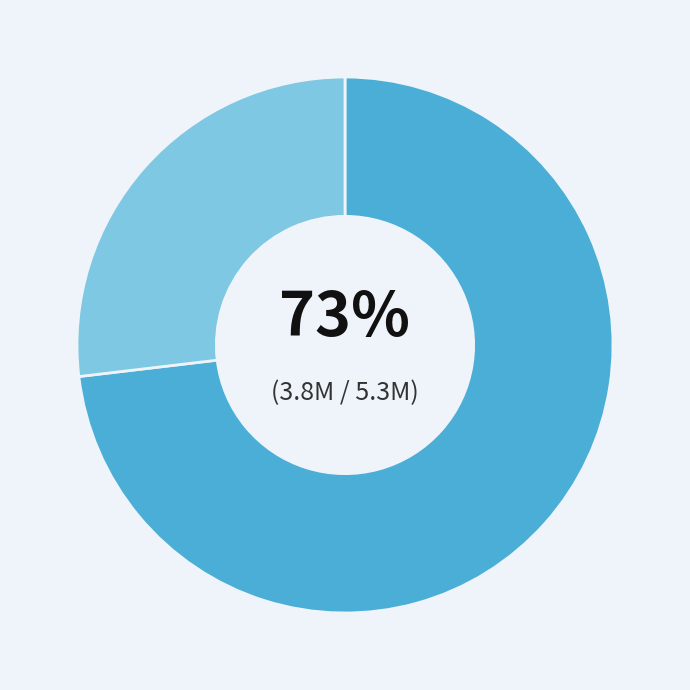

How many segments does this pie chart have?

2